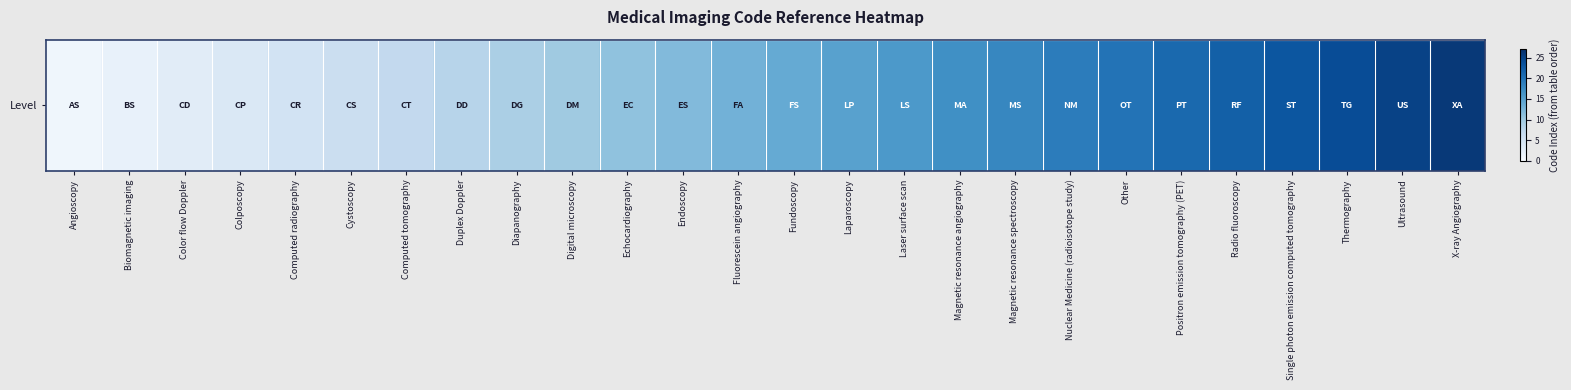

How many distinct data groups are displayed?

1